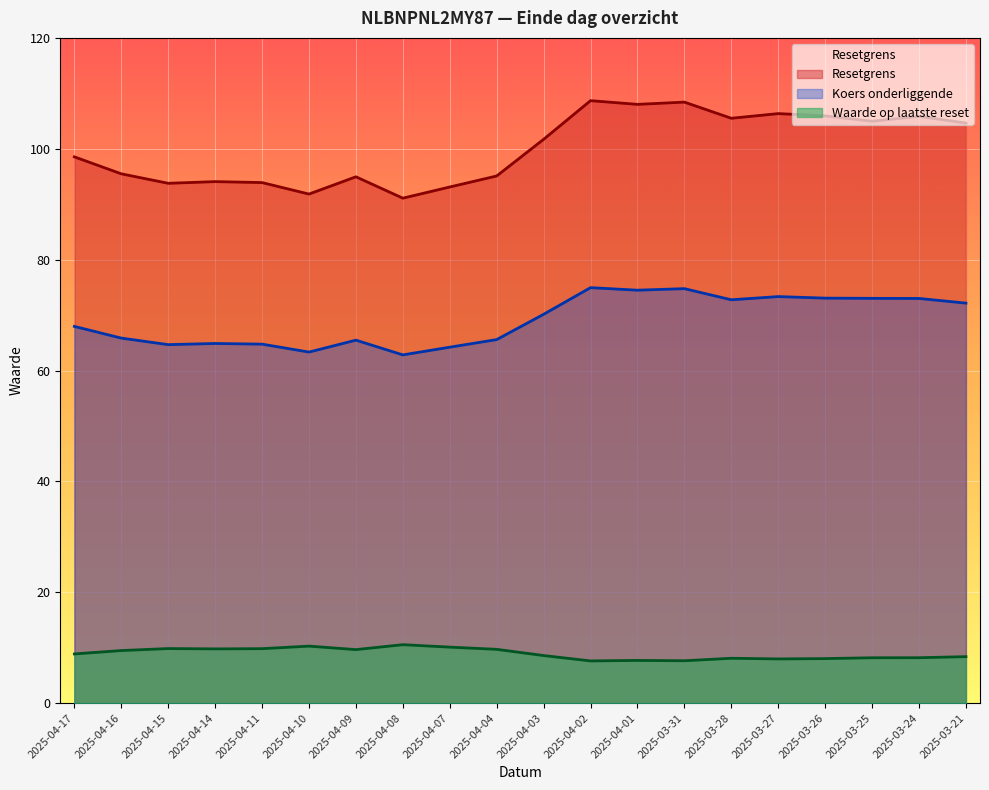

Between 2025-04-07 and 2025-04-04, which series saw the biggest shift?

Resetgrens